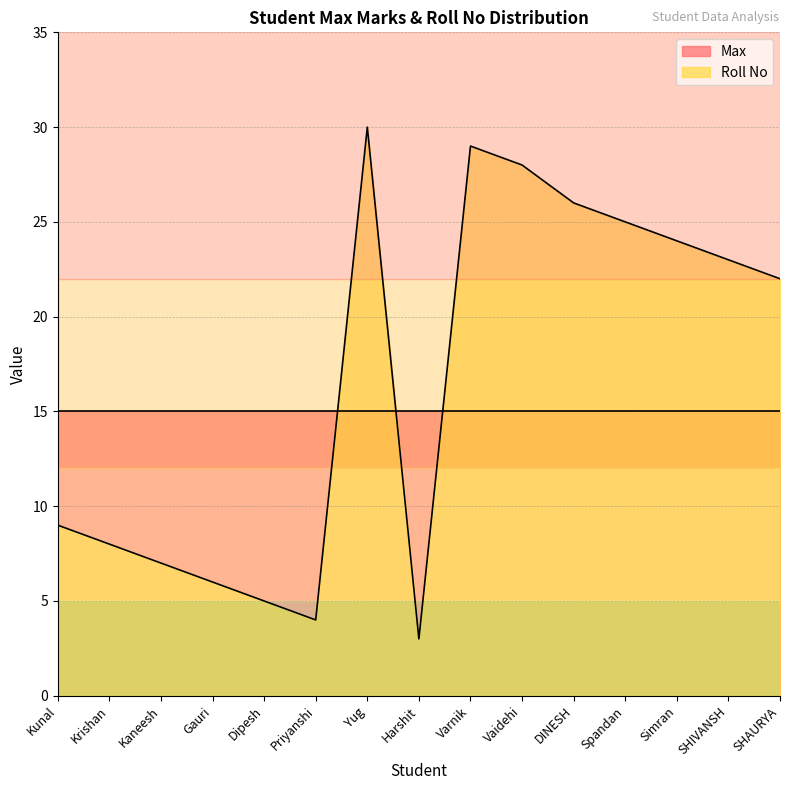

At which category does the data reach its first local valley?

Priyanshi